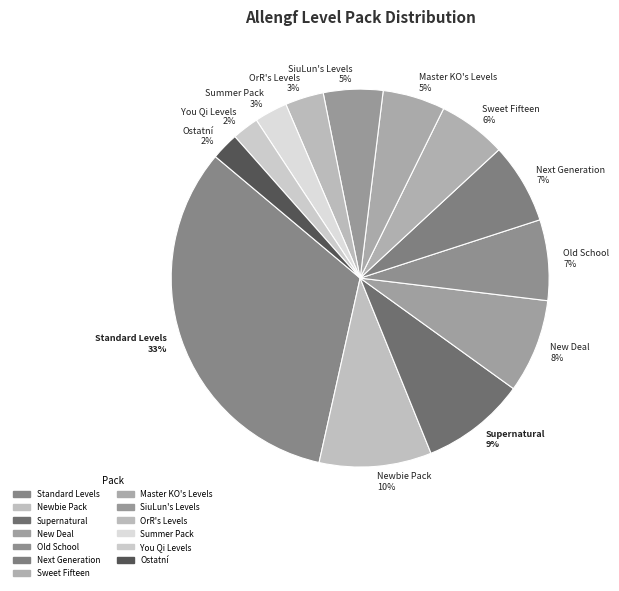

Does Old School 7% account for over 50% of the chart?

No